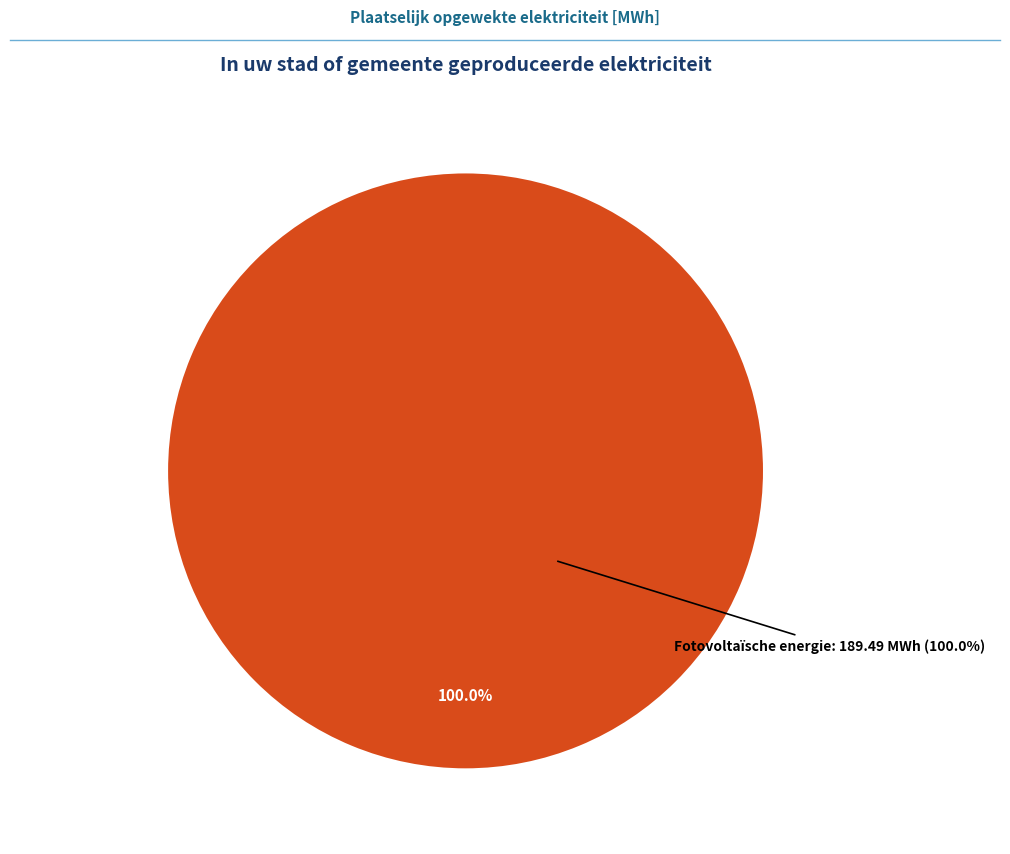

Does any single category account for the majority?

Yes